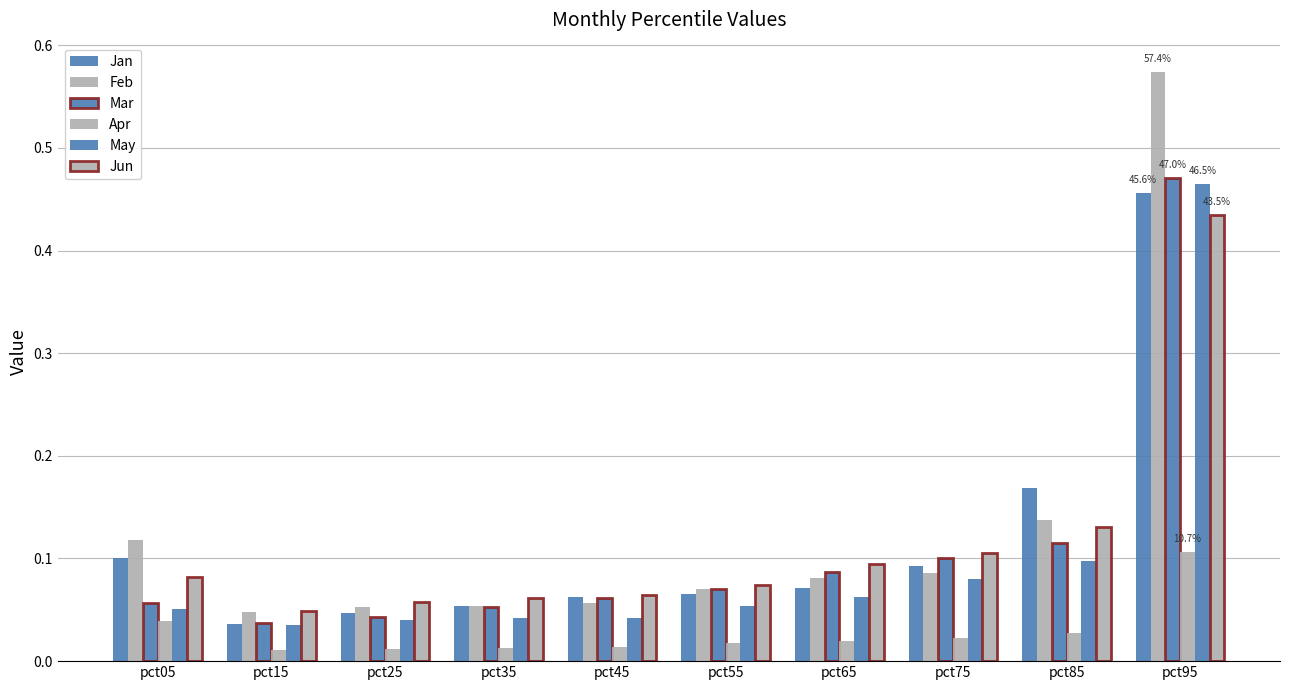

How many distinct data groups are displayed?

6